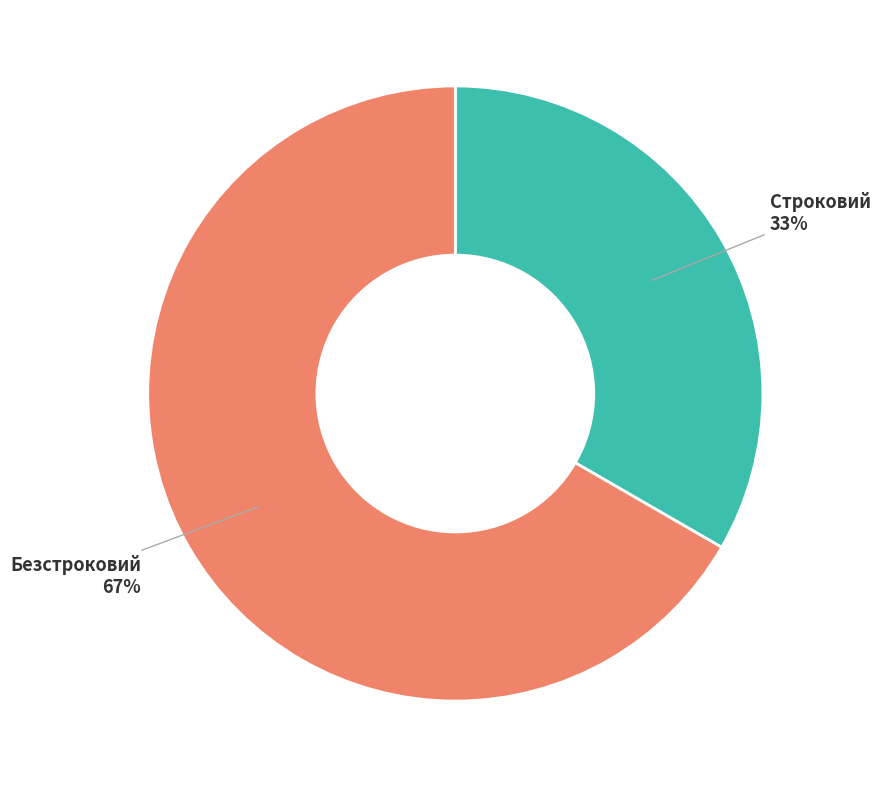

Does any single category account for the majority?

Yes